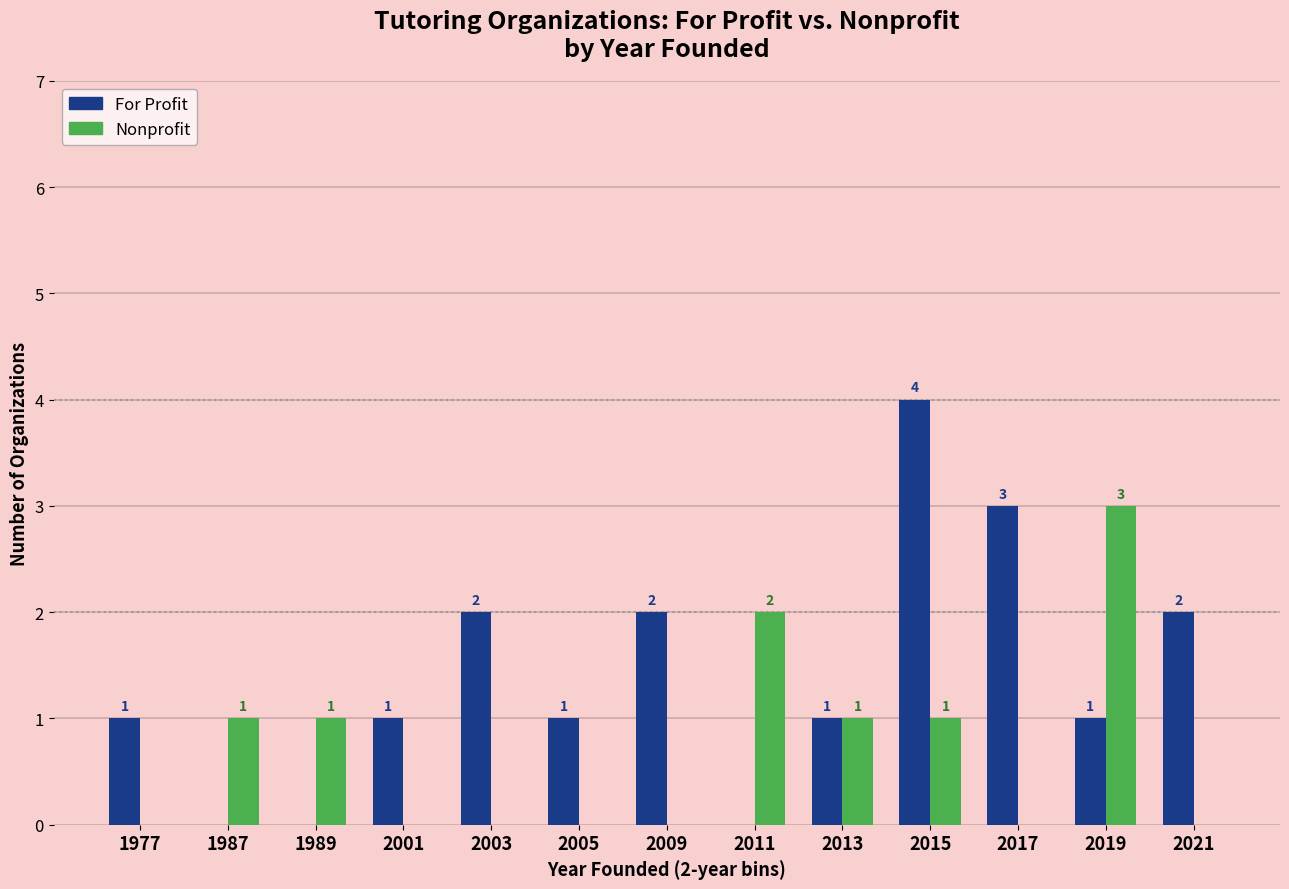

Which series has the widest spread of values?

For Profit